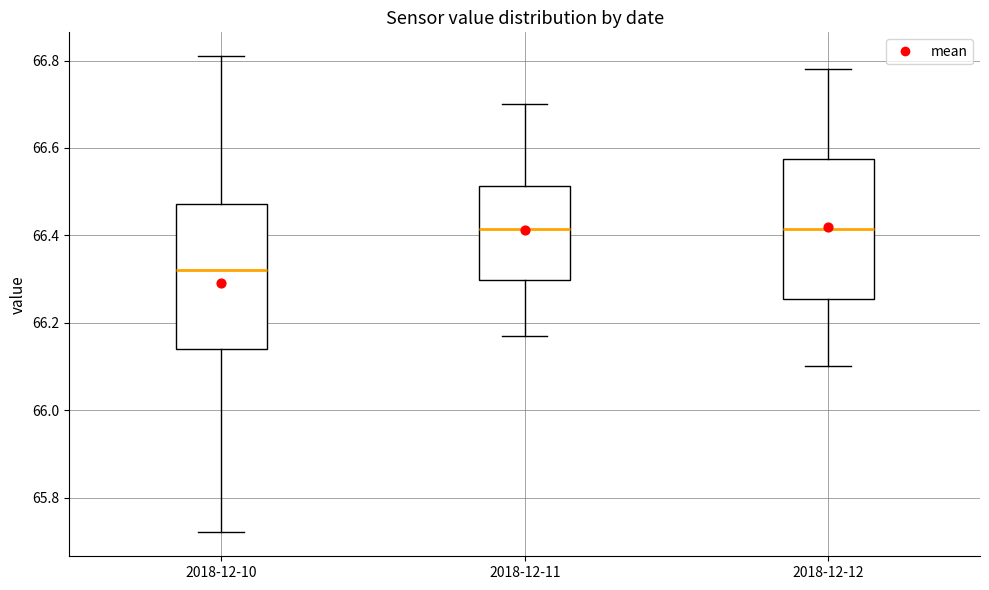

Reading left to right, read every box against the y-axis: the position of its median line, the range the box covers, and the ends of its whiskers. The values are not printed on the chart, so give them approximately, as read against the axis.

2018-12-10: median 66.32, box 66.14 to 66.48, whiskers 65.72 to 66.82
2018-12-11: median 66.42, box 66.30 to 66.52, whiskers 66.18 to 66.70
2018-12-12: median 66.42, box 66.26 to 66.58, whiskers 66.10 to 66.78